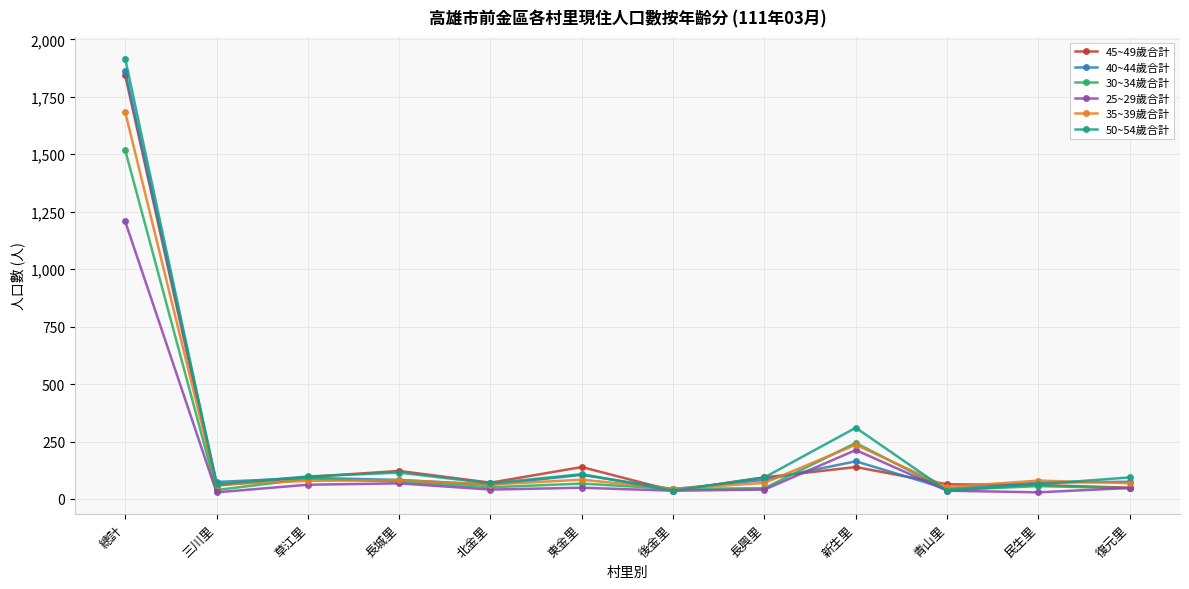

True or false: 50~54歲合計 has more than 2 points higher than both neighbors.

True